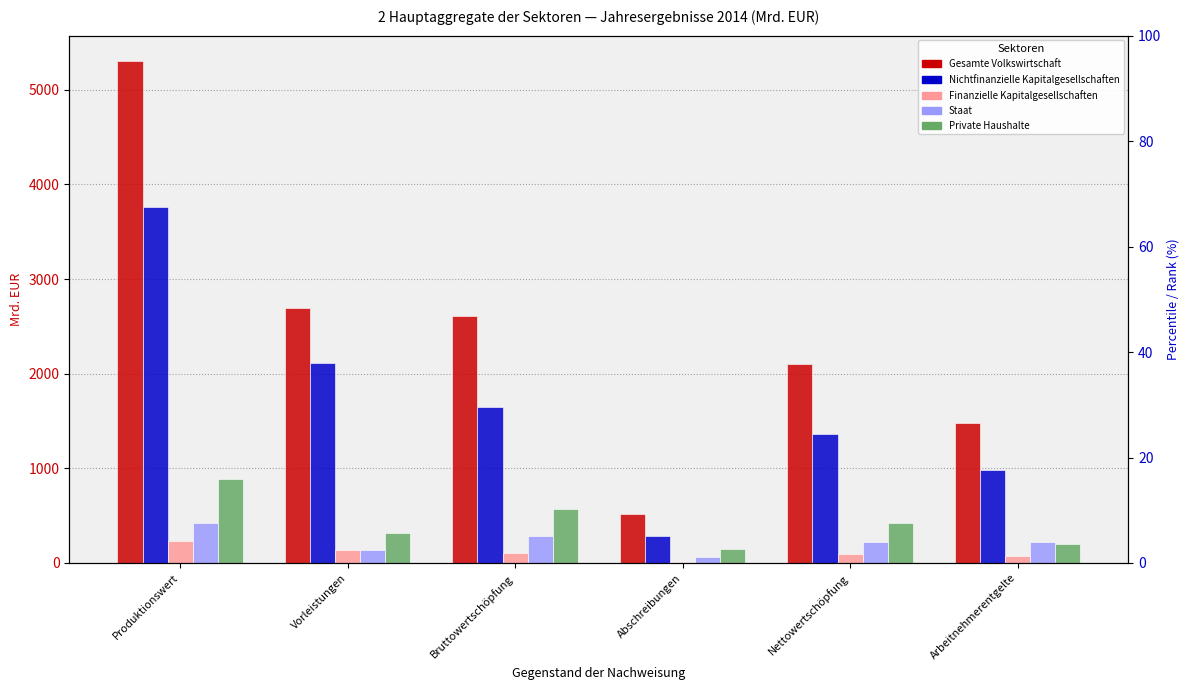

List the series in order of their peak value, highest first.

Gesamte Volkswirtschaft, Nichtfinanzielle Kapitalgesellschaften, Private Haushalte, Staat, Finanzielle Kapitalgesellschaften